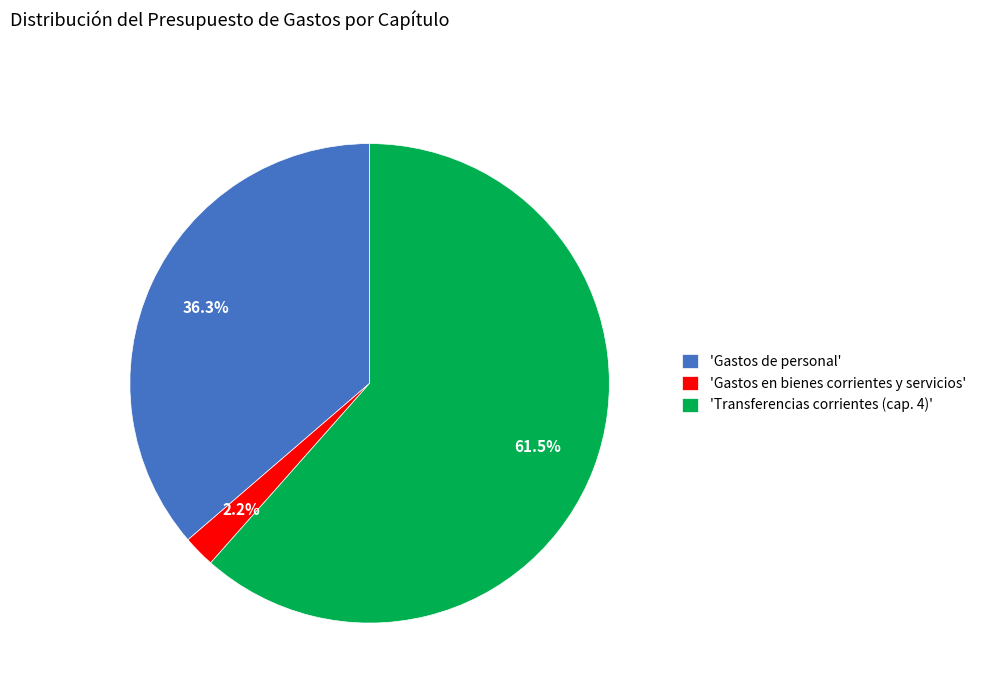

Rank the categories by value from lowest to highest.

'Gastos en bienes corrientes y servicios', 'Gastos de personal', 'Transferencias corrientes (cap. 4)'